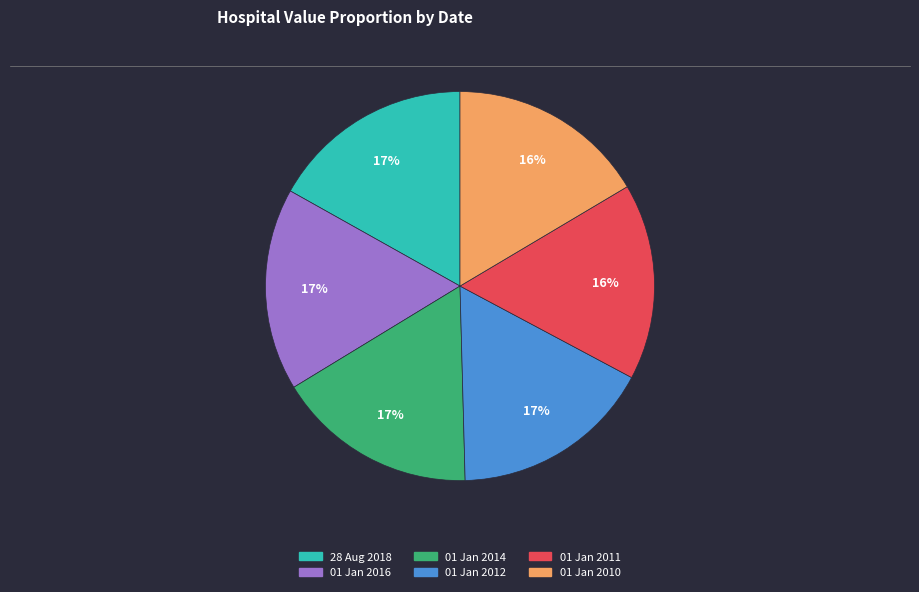

To the nearest percent, what portion does 01 Jan 2010 represent?

16%